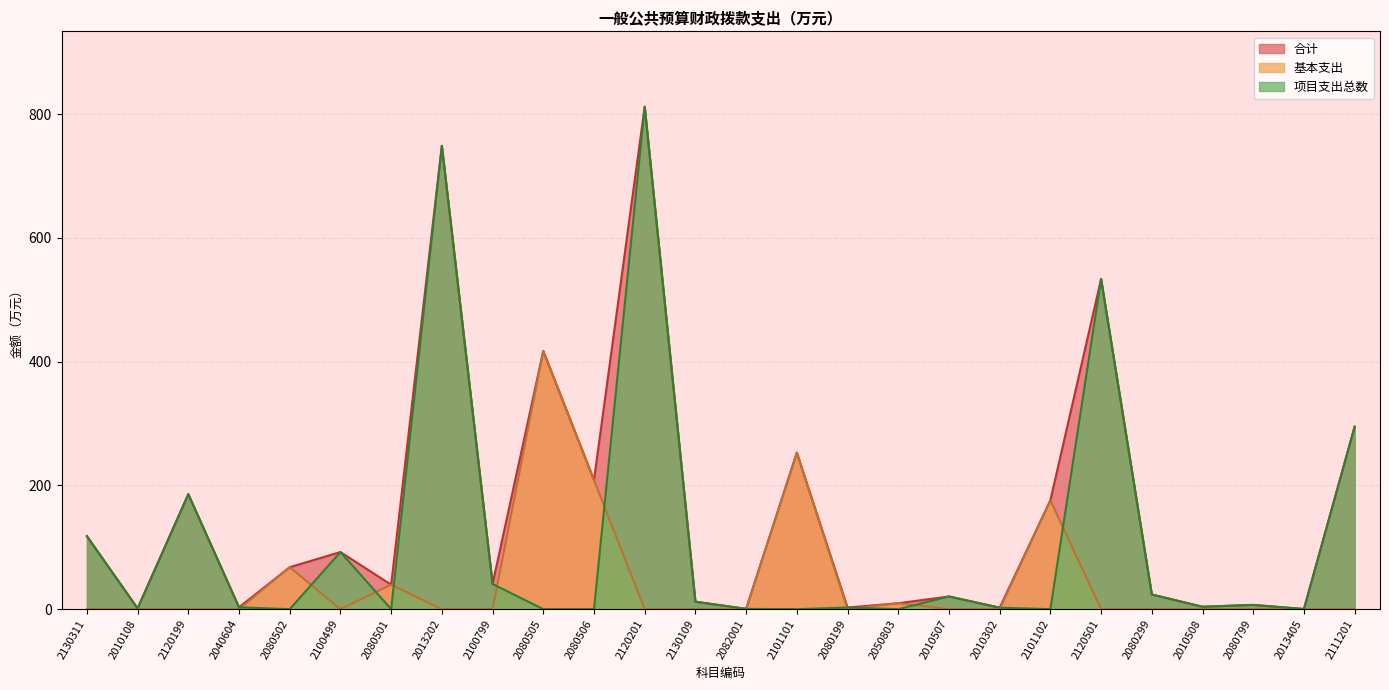

Is it true that 项目支出总数 equals 453.8 at 2111201?

False